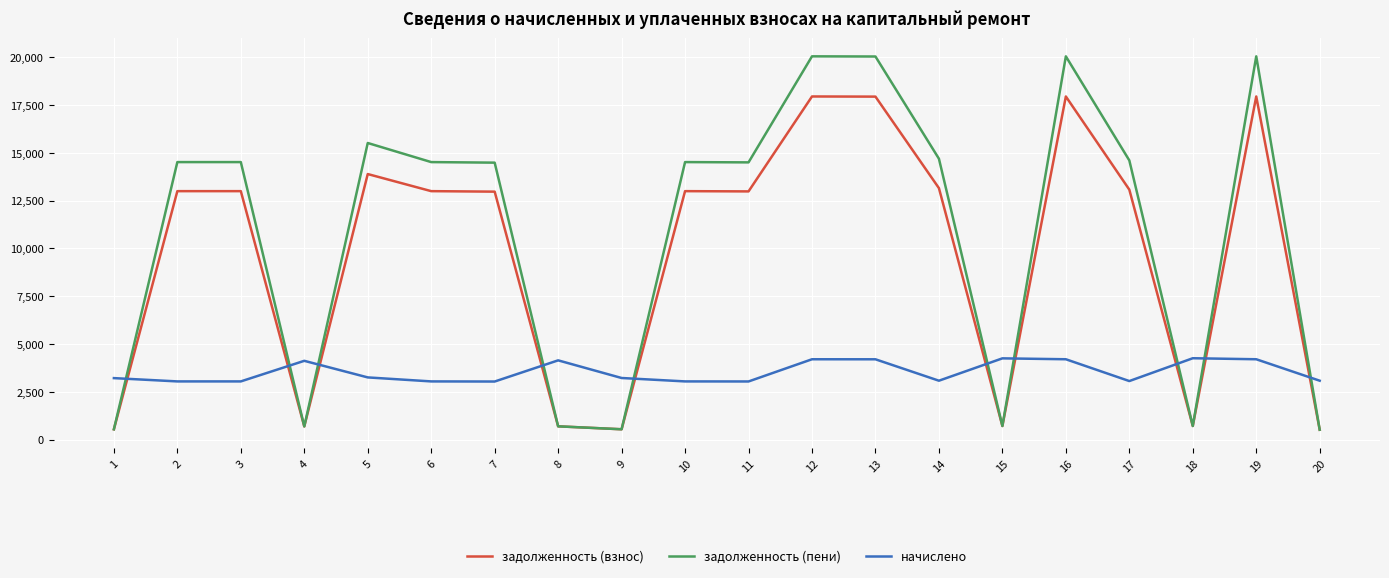

The value of задолженность (пени) at 10 is 22272.1. True or false?

False